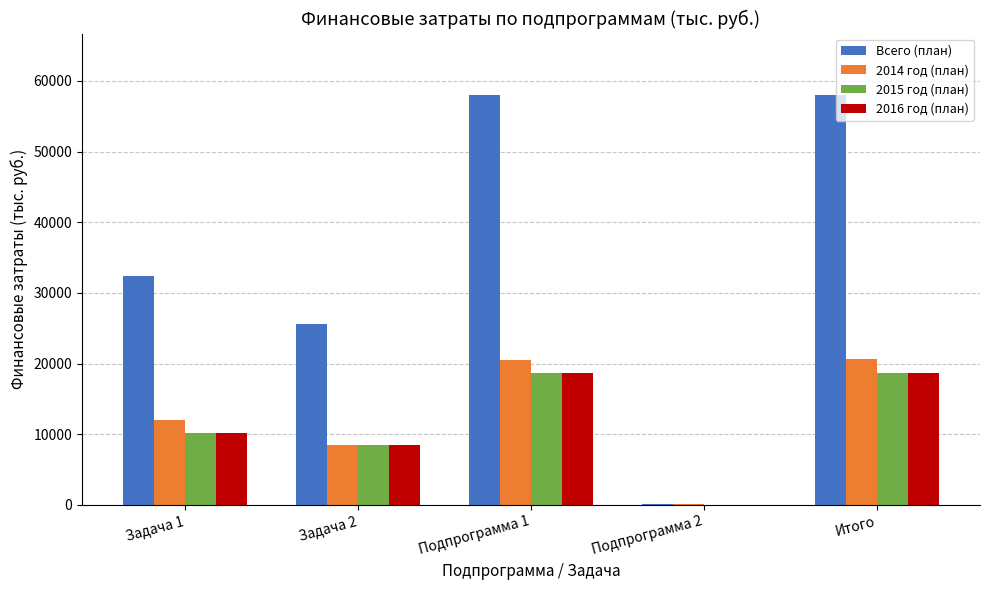

The value of Всего (план) at Итого is 101142.7. True or false?

False